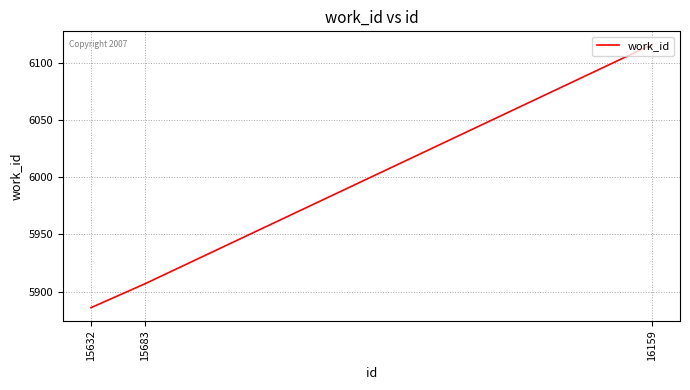

At which category does the chart reach its minimum across all series?

15632